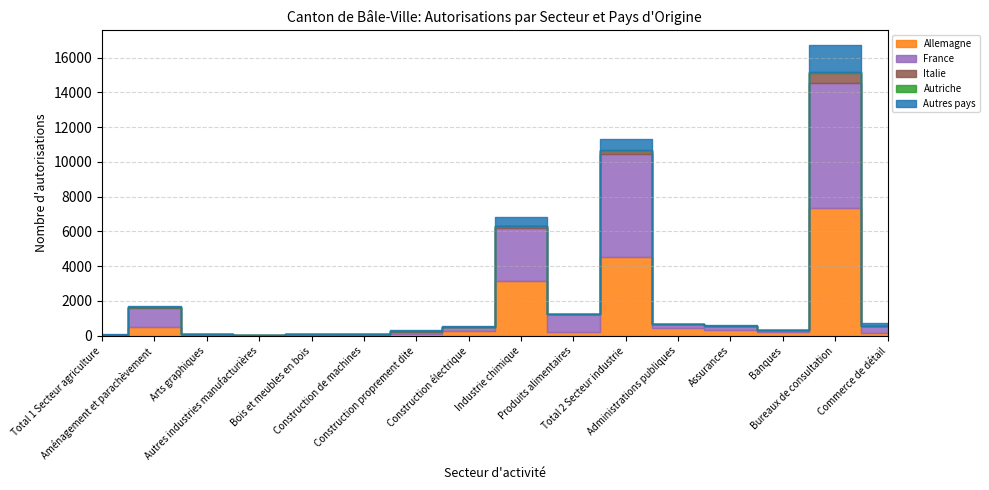

What is the label of the 8th point from the right?

Industrie chimique